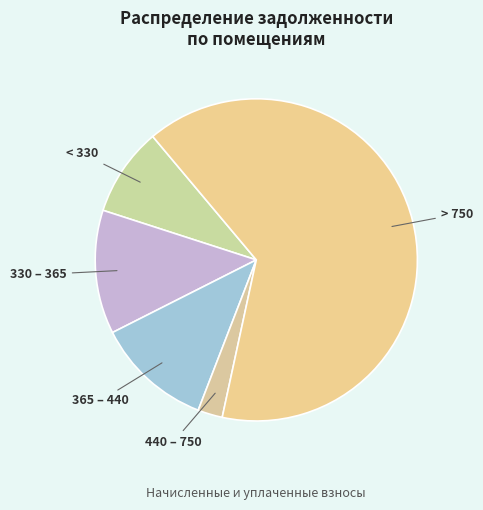

What is the ratio of the value at 440 – 750 to the value at < 330?

0.3